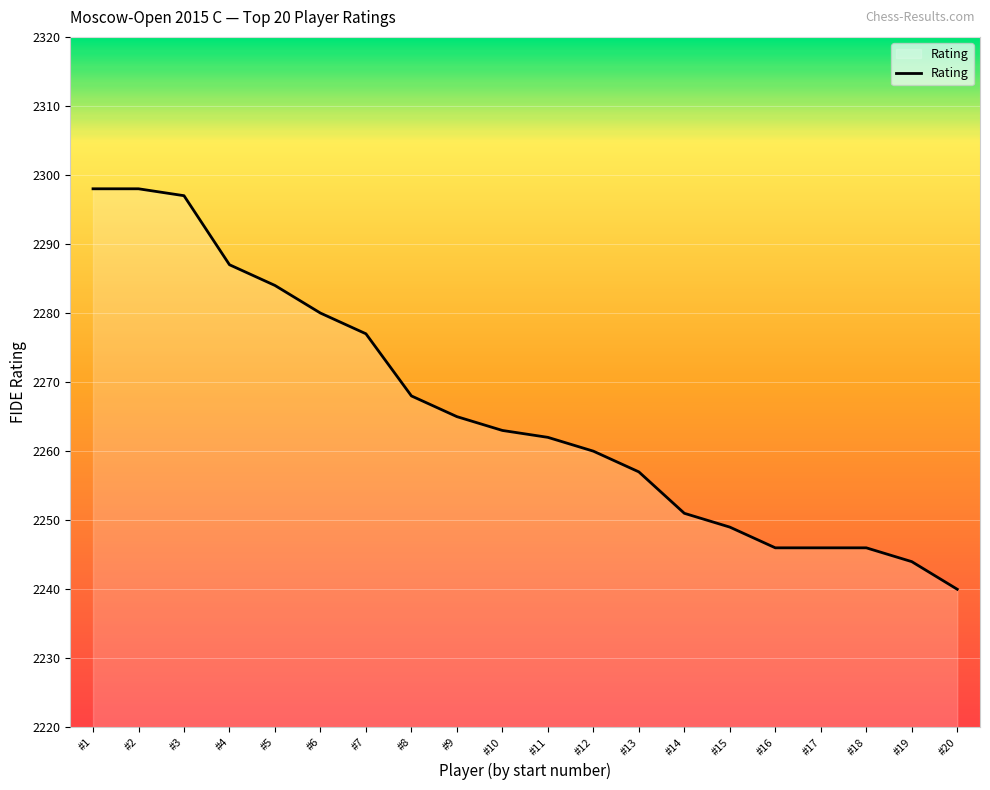

Reading left to right, what are all the values shown in this chart?

#1=2298	#2=2298	#3=2297	#4=2287	#5=2284	#6=2280	#7=2277	#8=2268	#9=2265	#10=2263	#11=2262	#12=2260	#13=2257	#14=2251	#15=2249	#16=2246	#17=2246	#18=2246	#19=2244	#20=2240